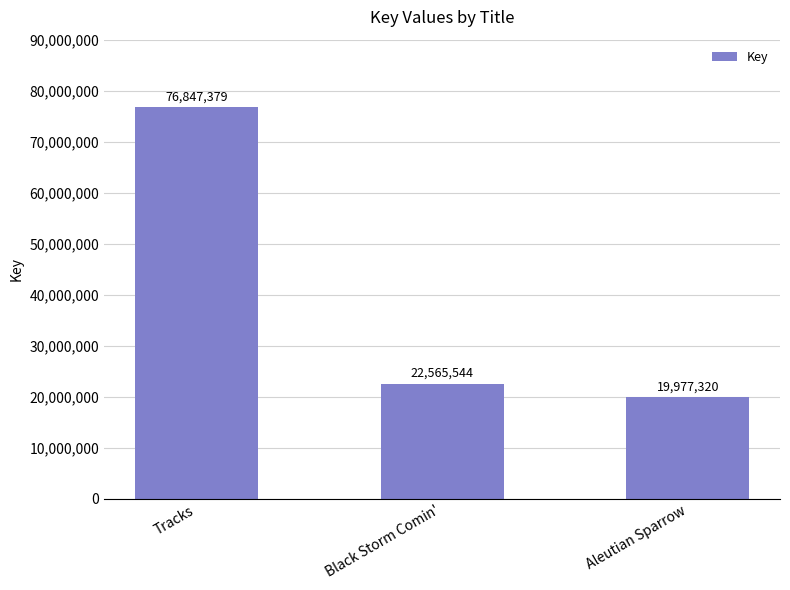

List the labels in order of value, smallest first.

Aleutian Sparrow, Black Storm Comin', Tracks